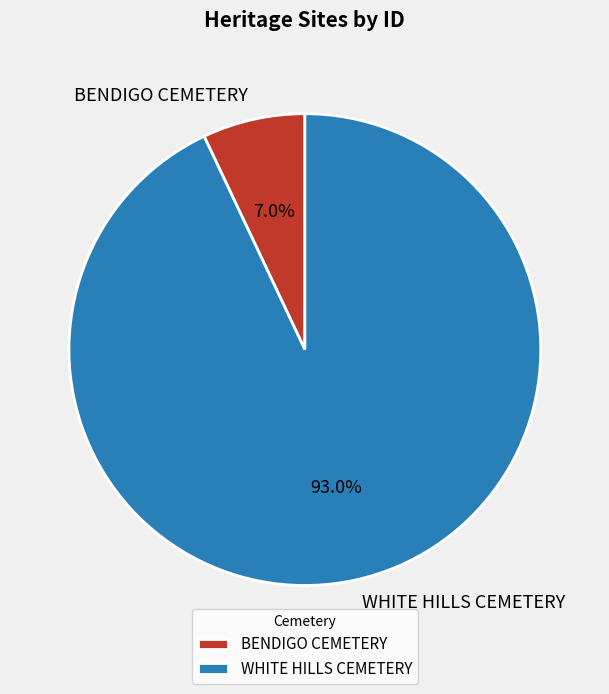

Count the number of slices in the pie.

2